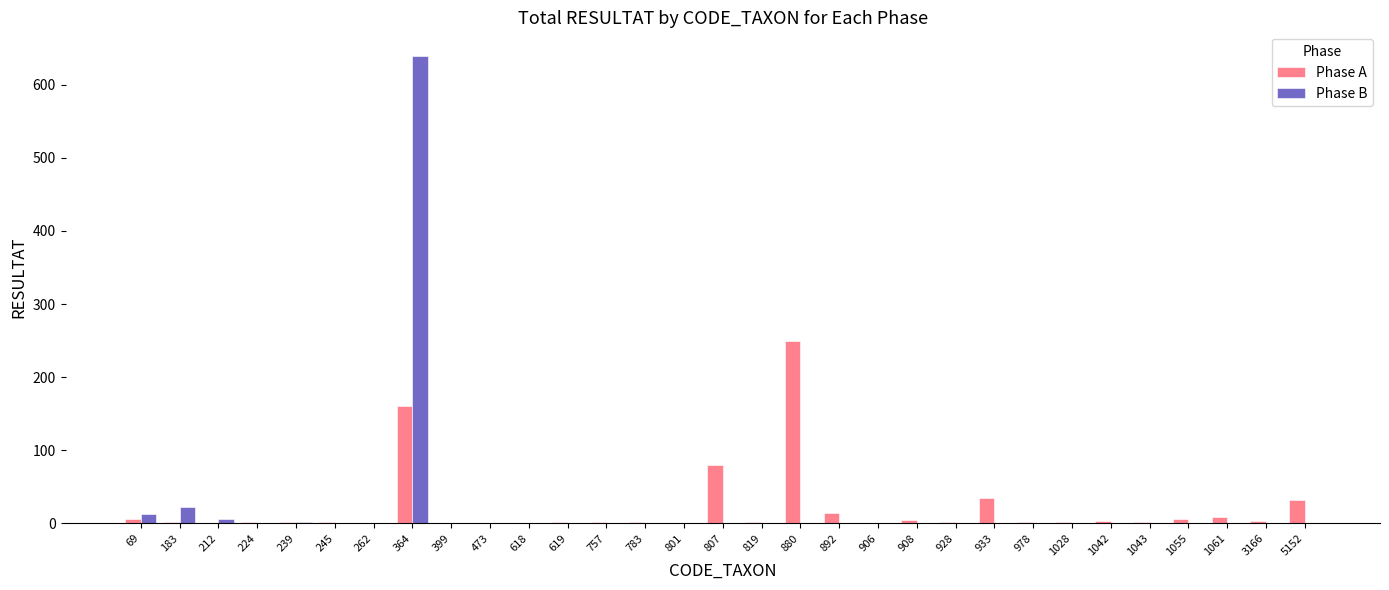

What is the highest value of the Phase B series?

640